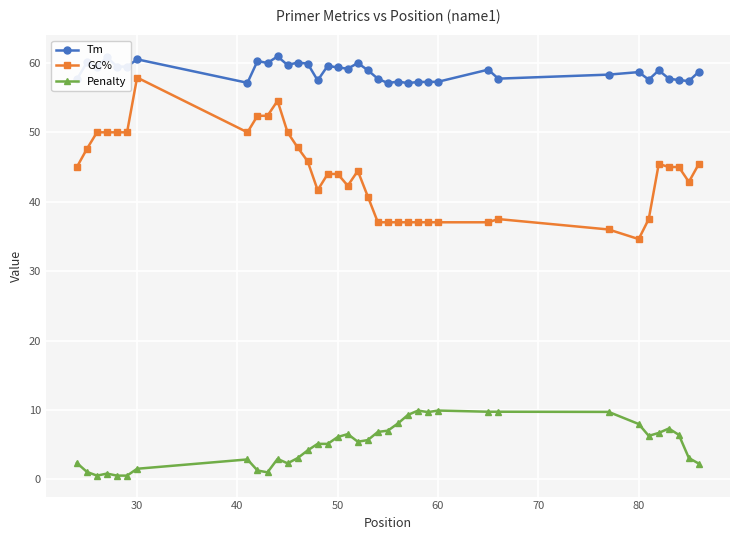

Which series has the widest spread of values?

GC%